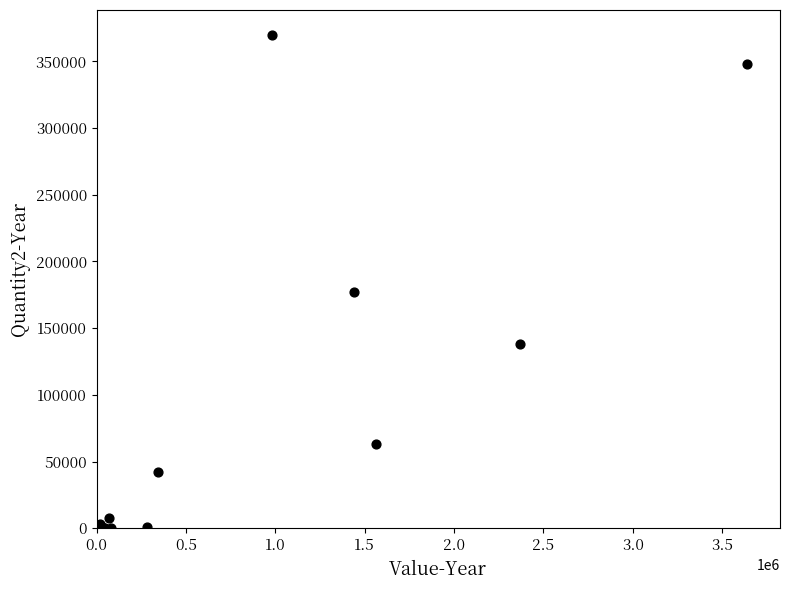

What Y value in the scatter plot is closest to 185017?

176735